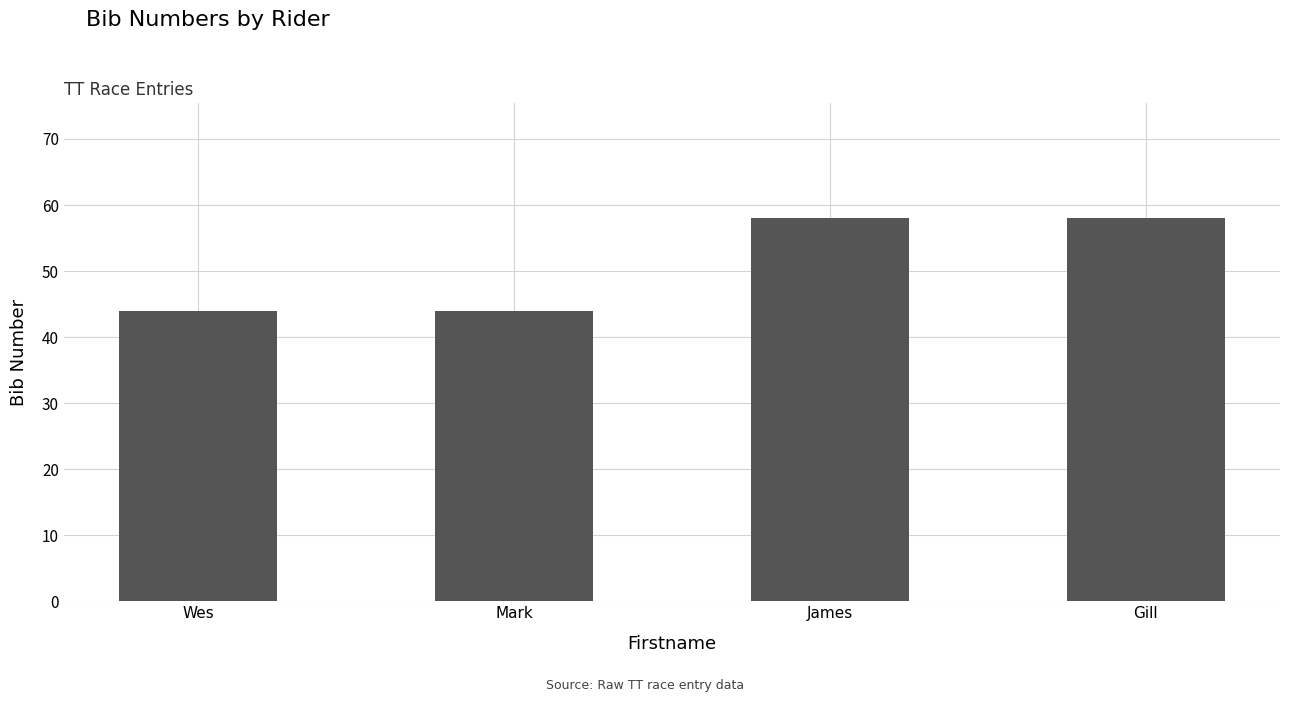

What position from the right is James?

2